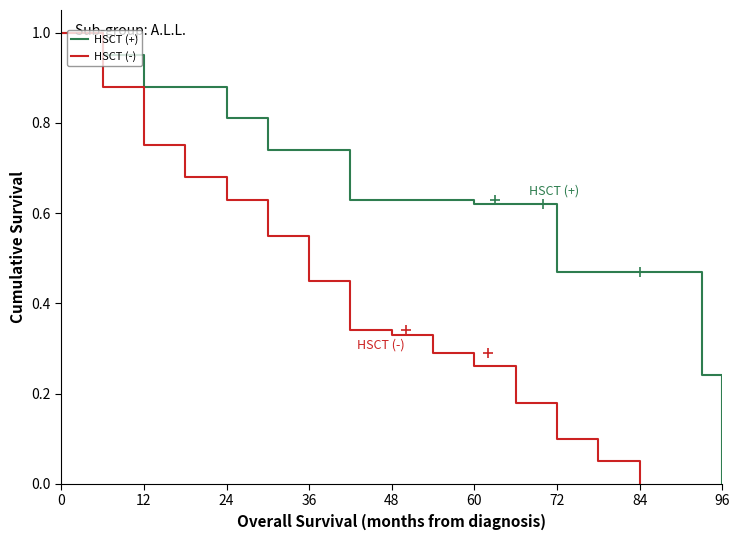

How many values in HSCT (-) are above zero?

14